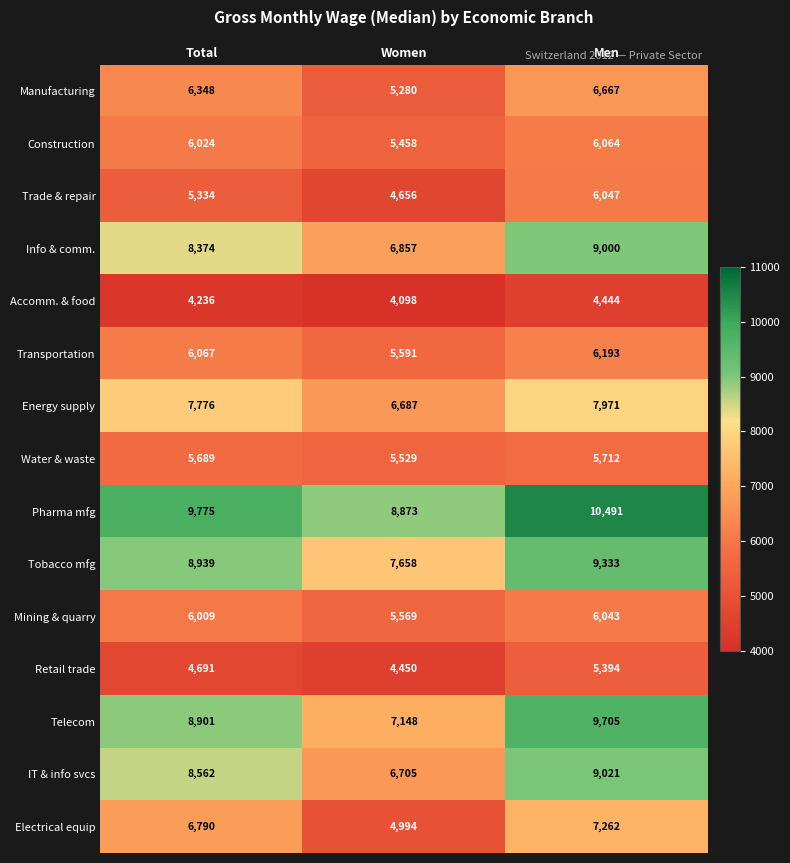

Is it true that Info & comm. equals 9000 at Men?

True